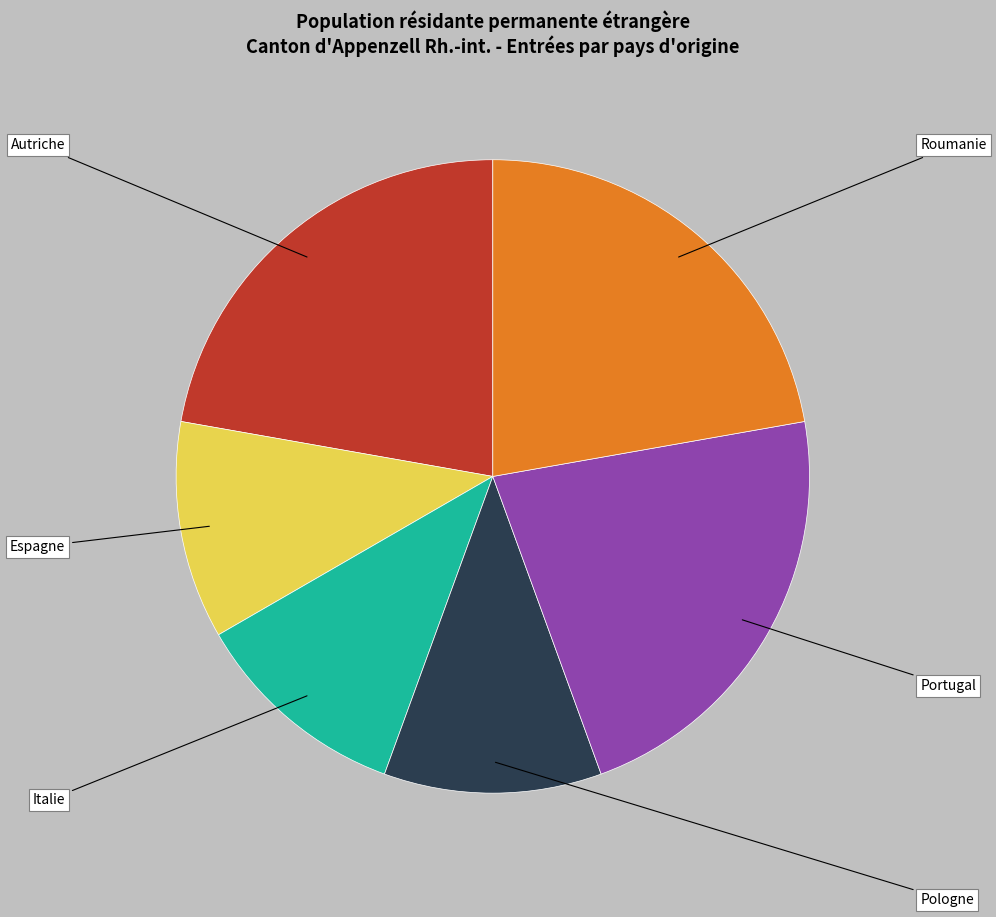

Does any single category account for the majority?

No